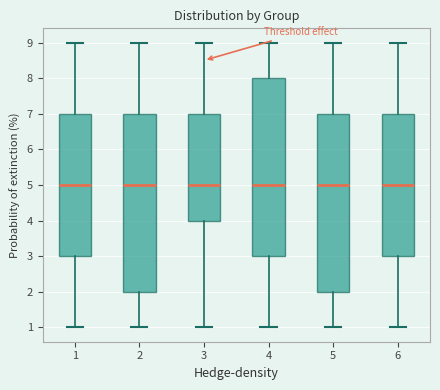

Where does the lower whisker of the box at x = 3 end on the y-axis? The values are not printed on the chart, so give them approximately, as read against the axis.

1